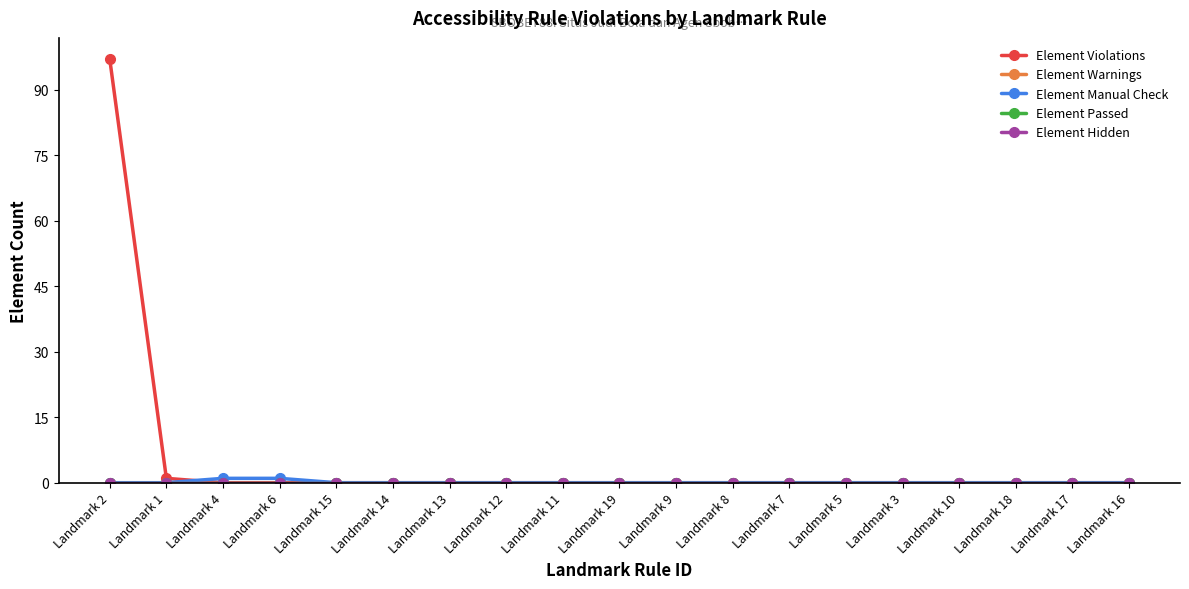

The value of Element Warnings at Landmark 10 is 0. True or false?

True